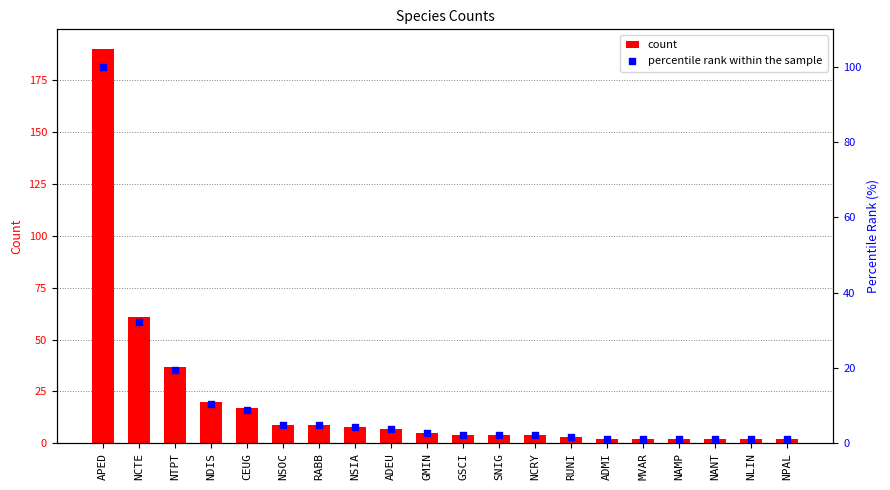

What are all the series names shown in the legend?

count, percentile rank within the sample